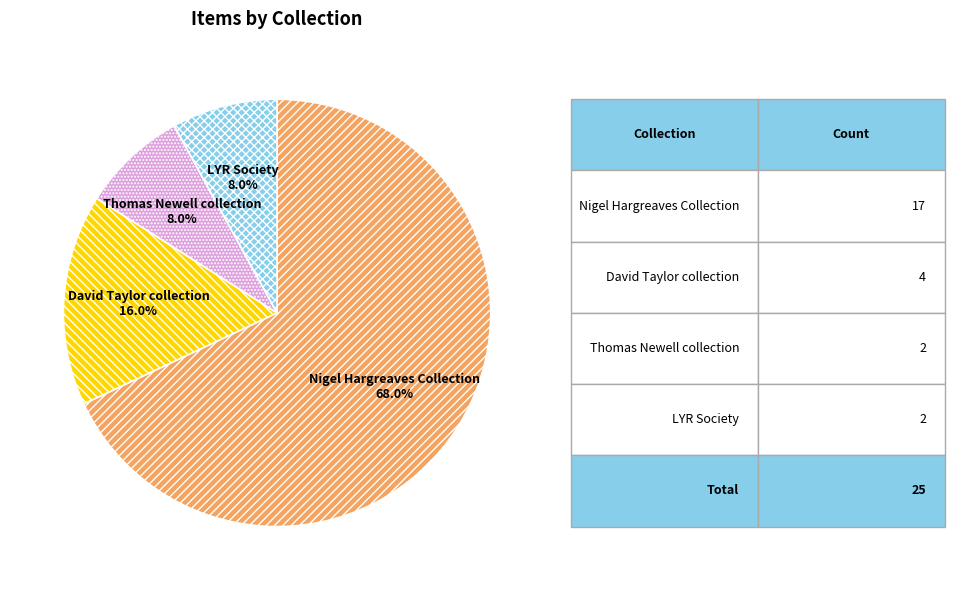

How much of the chart is everything except Thomas Newell collection?

92.0%